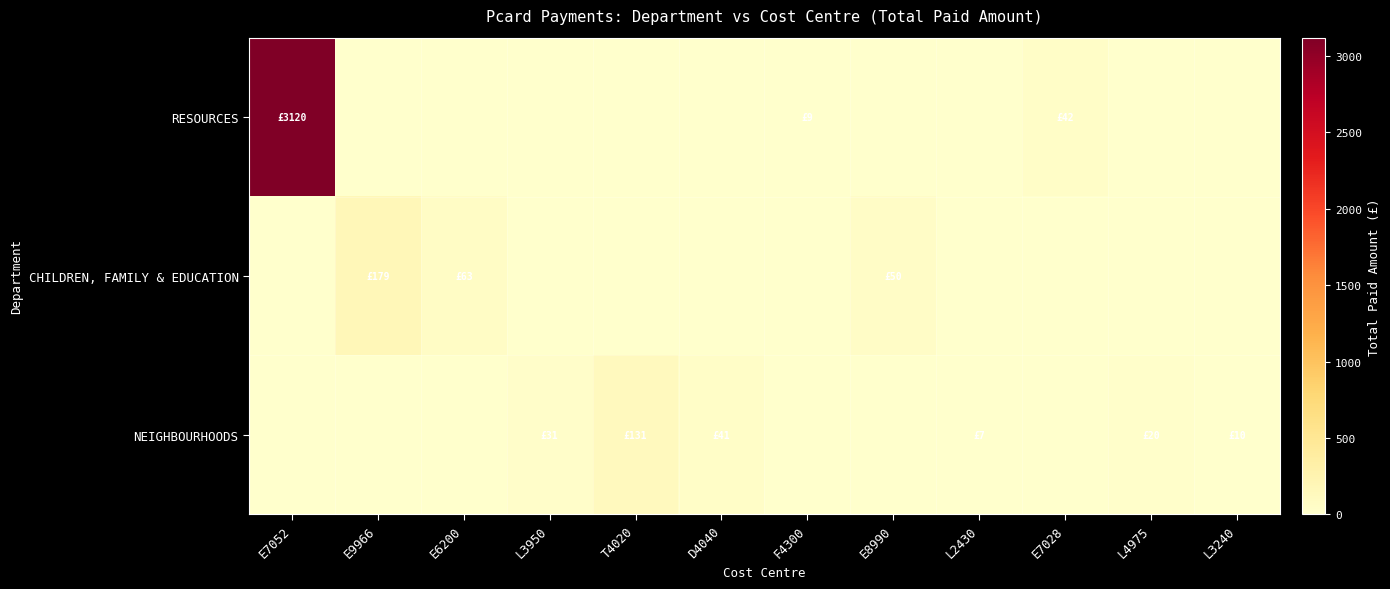

Rank the series at E7028 from highest to lowest value.

RESOURCES, CHILDREN, FAMILY & EDUCATION, NEIGHBOURHOODS